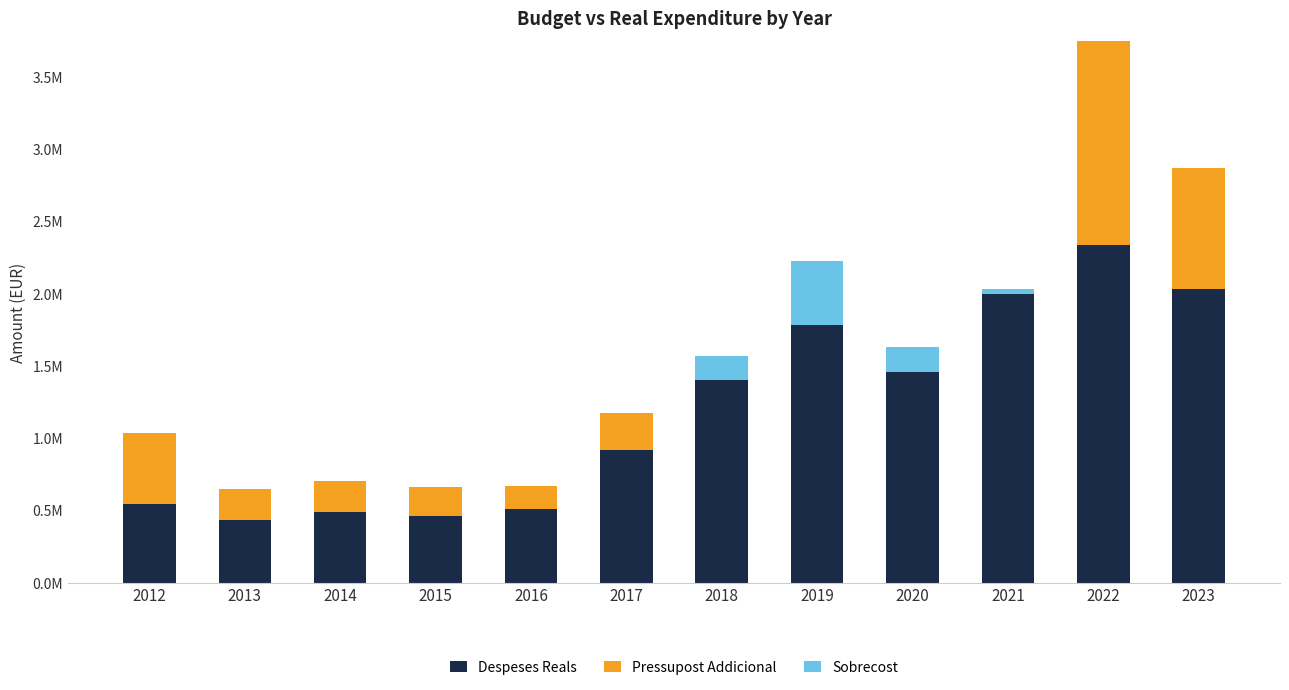

What is the difference between the second highest and minimum values in the Pressupost Addicional series?

840526.5